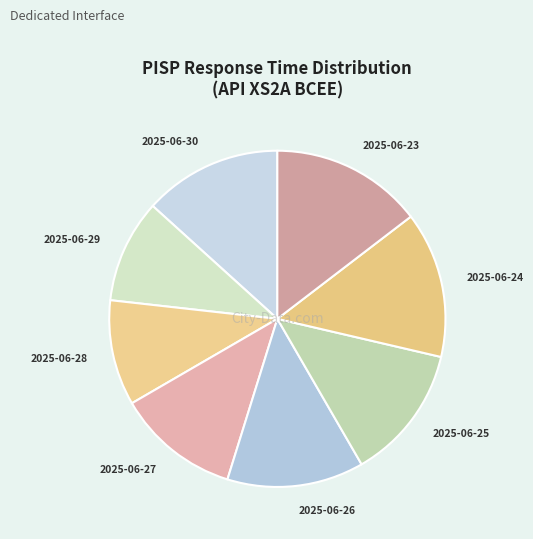

The 2025-06-30 slice represents 22% of the pie. True or false?

False